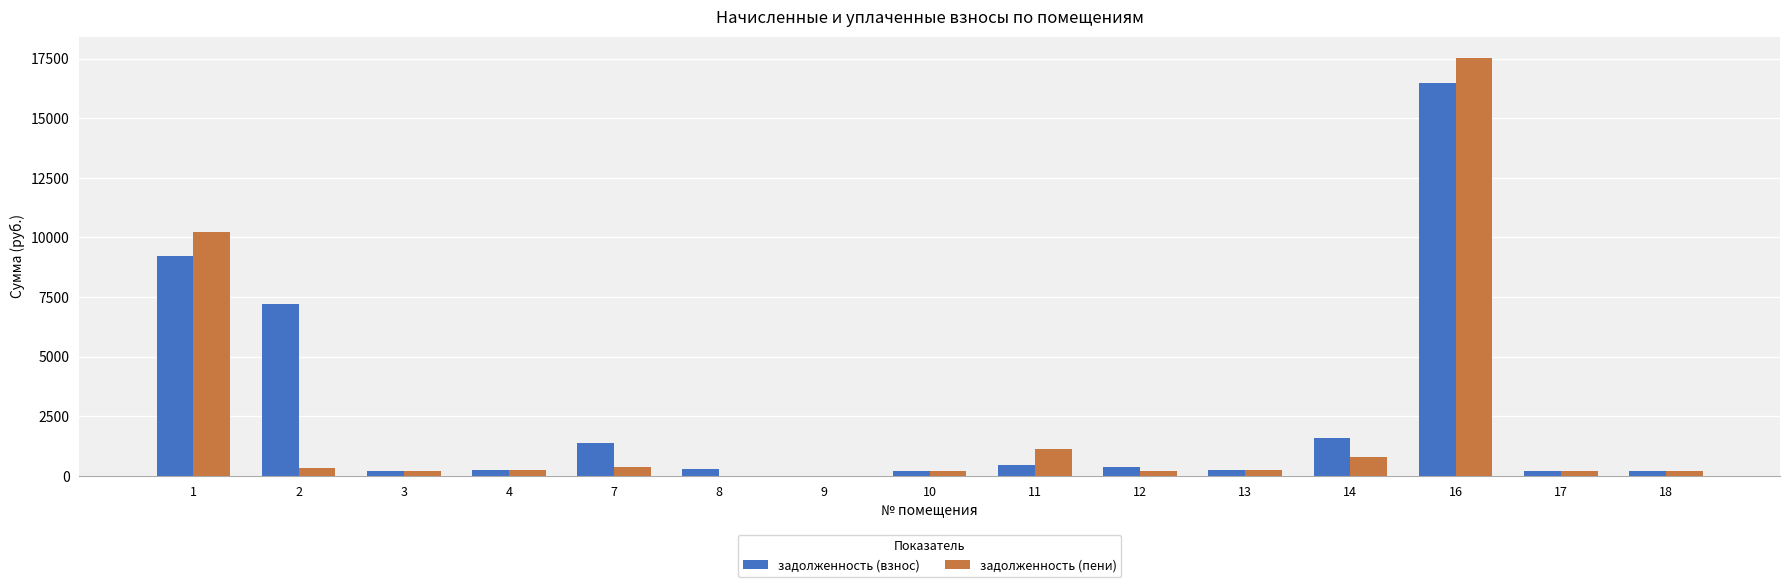

What is the sum of all задолженность (пени) values?

31793.2